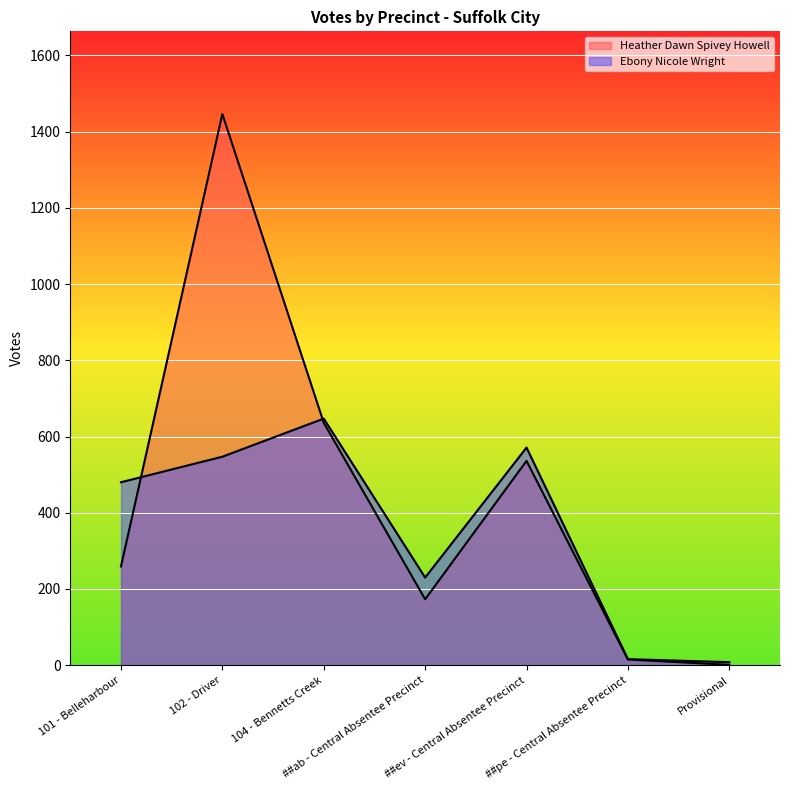

List the series in order of their overall mean, lowest first.

Ebony Nicole Wright, Heather Dawn Spivey Howell